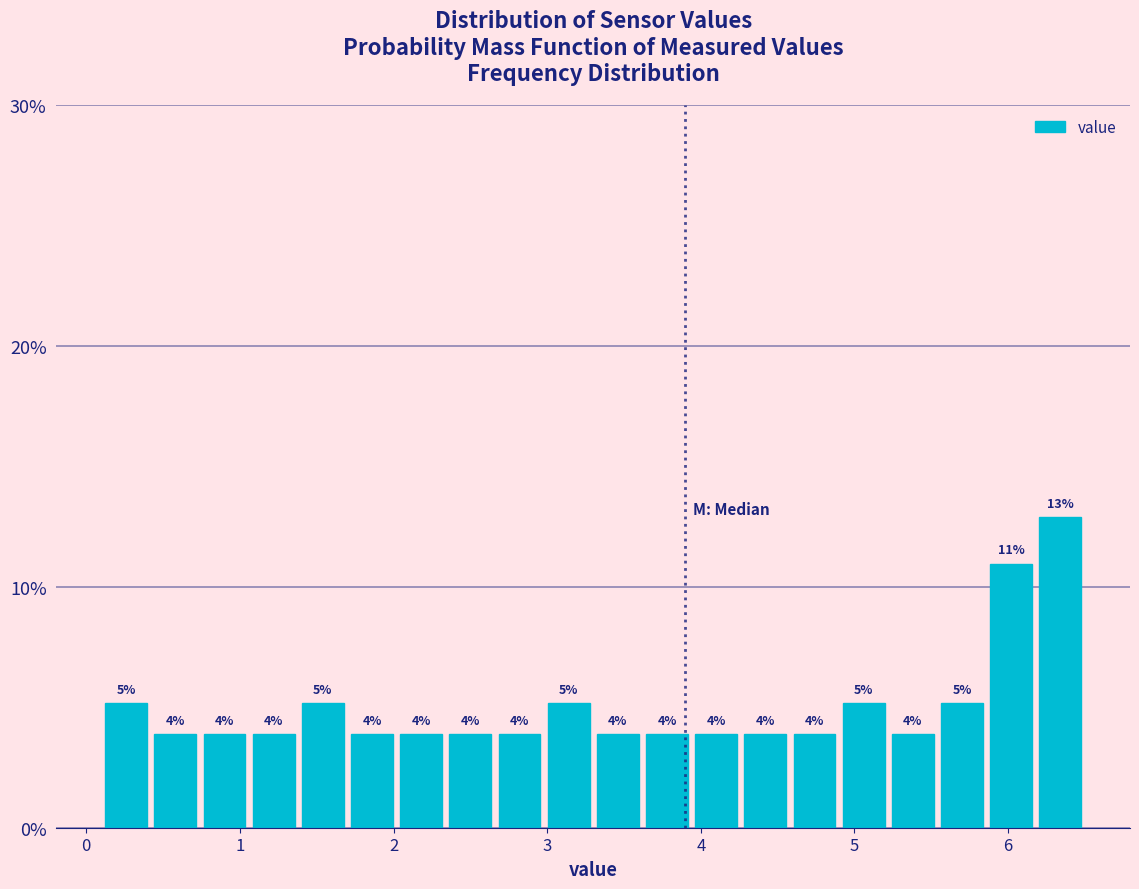

Read against the x-axis, roughly where is the centre of the tallest bar?

6.3